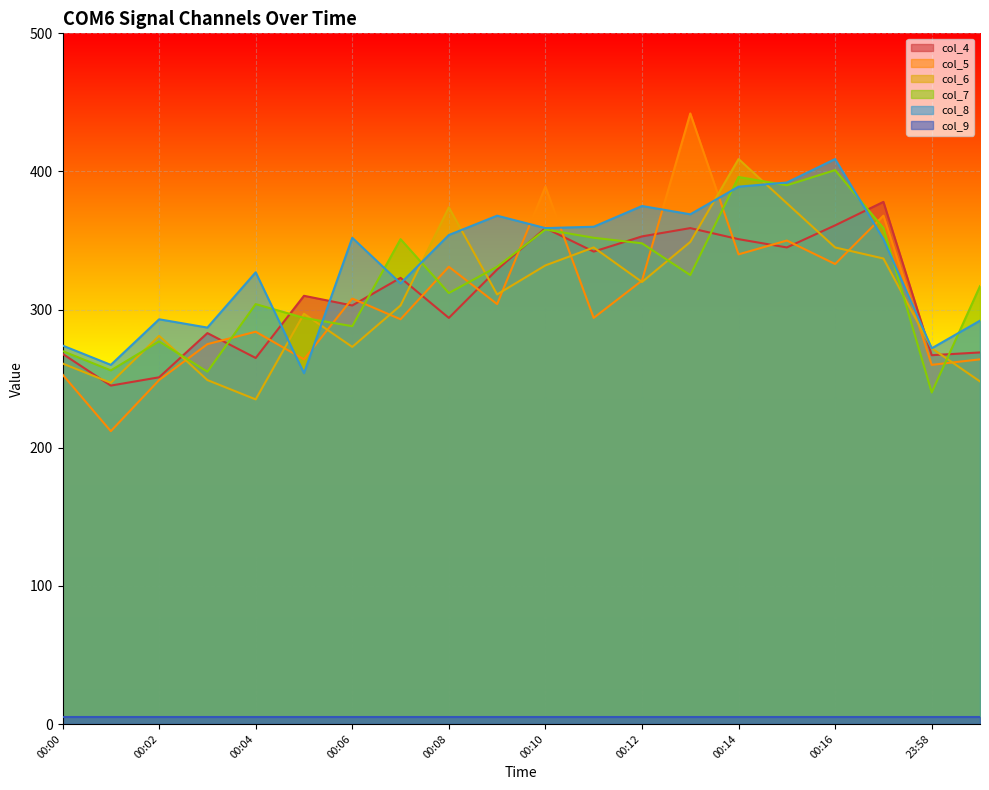

Where do col_4 and col_8 first cross each other?

00:04 and 00:05